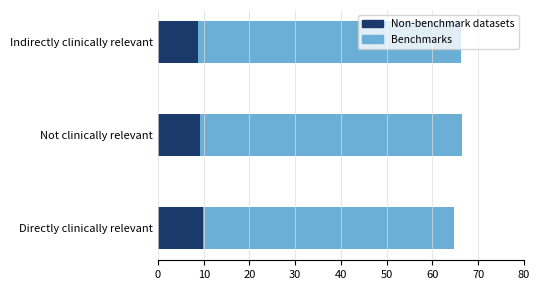

How many groups of bars are there?

3